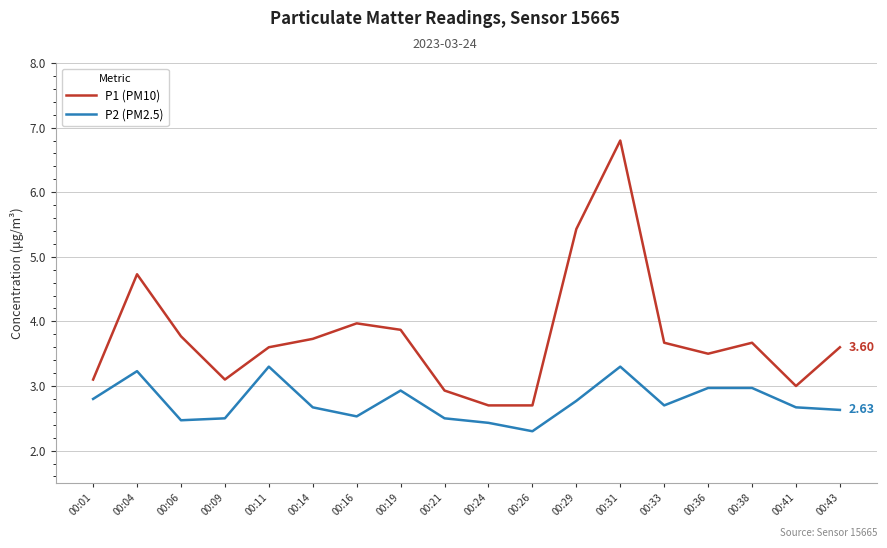

True or false: P2 (PM2.5) has a value of 3.3 at 00:26.

False